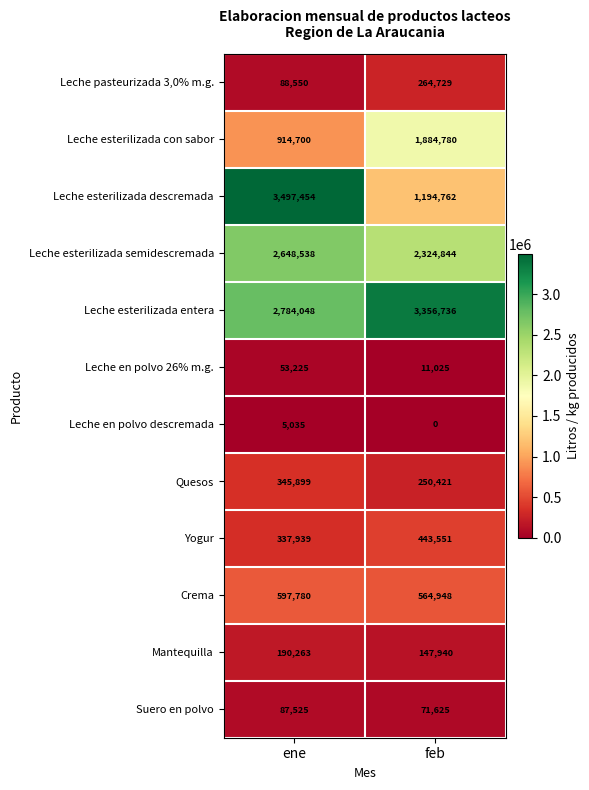

What is the spread (max minus min) of values at ene?

3492419